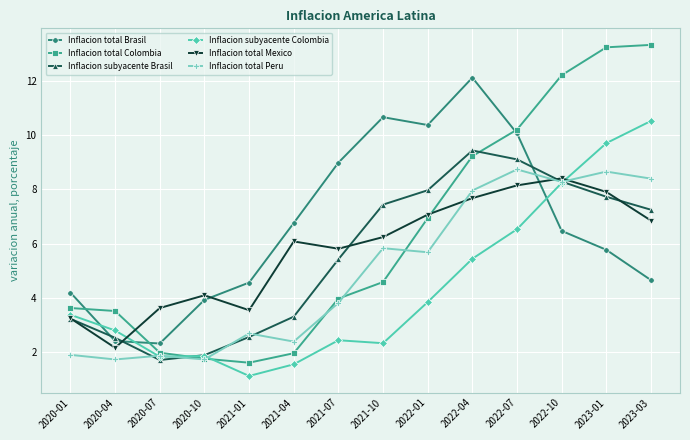

How many lines are shown in the chart?

6